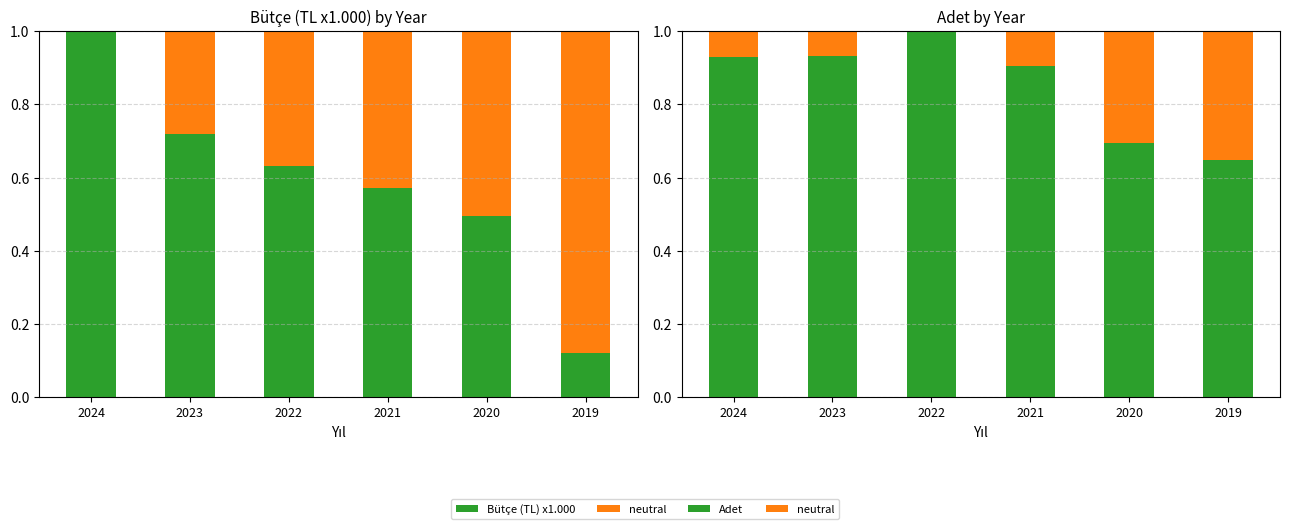

What is the value of the Bütçe (TL) x1.000 bar at the 2nd from the left?

0.7